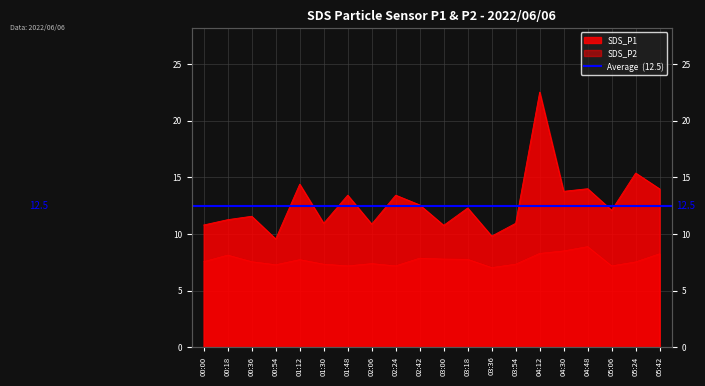

Where is SDS_P1 nearest to the value 16?

05:24